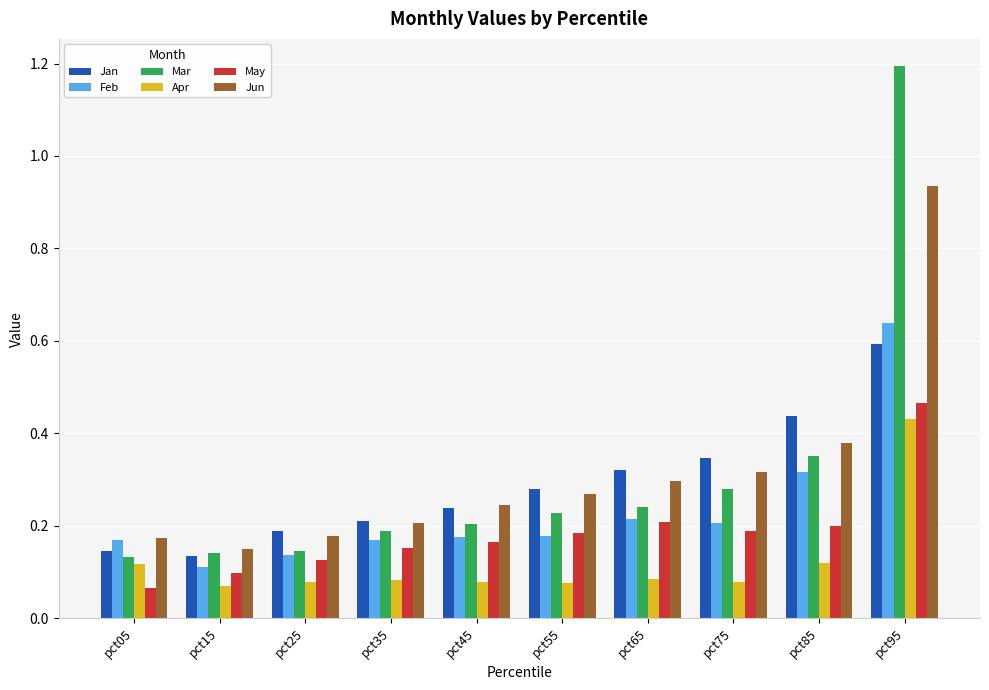

Is it true that May equals 0.3 at pct95?

False